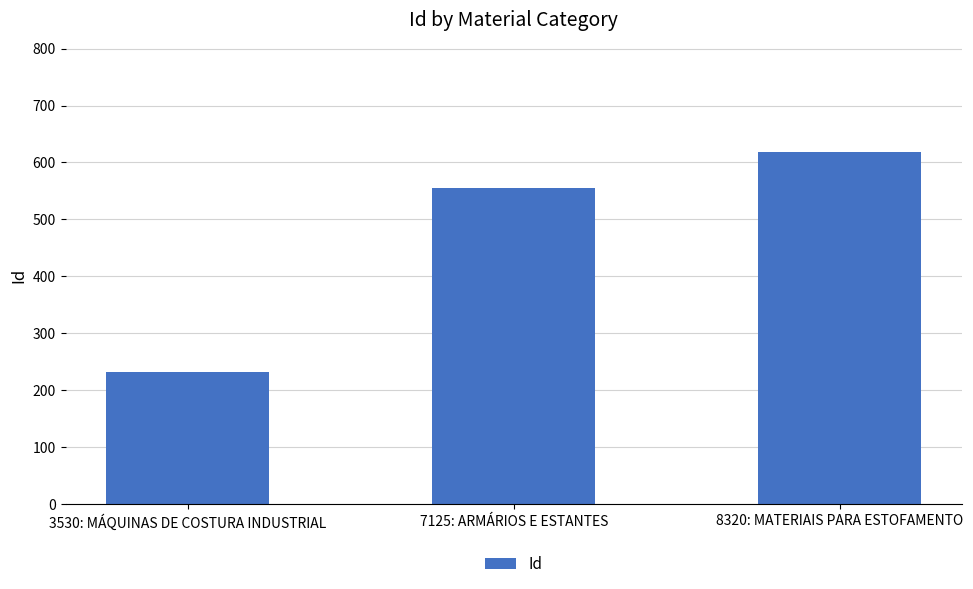

True or false: the data shows 555 at 7125: ARMÁRIOS E ESTANTES.

True